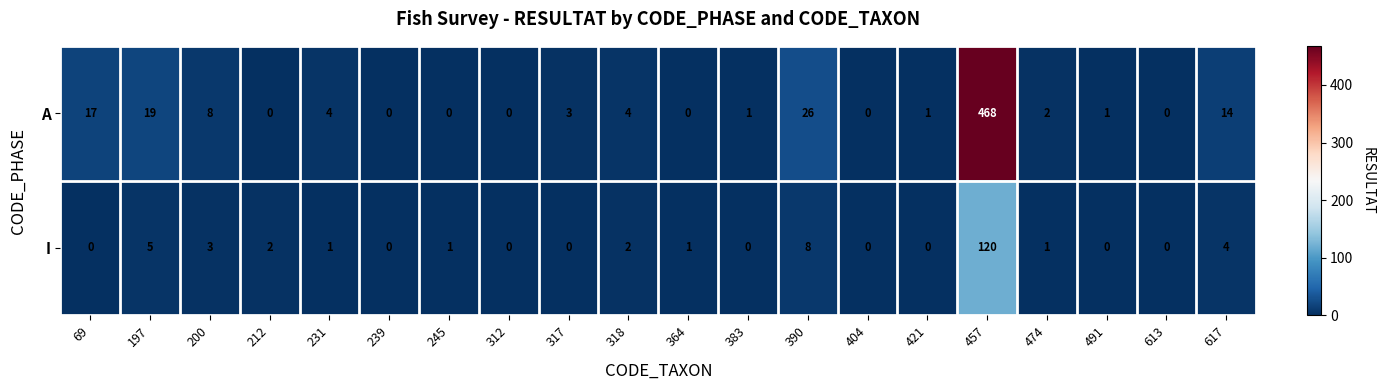

The value of I at 457 is 209. True or false?

False